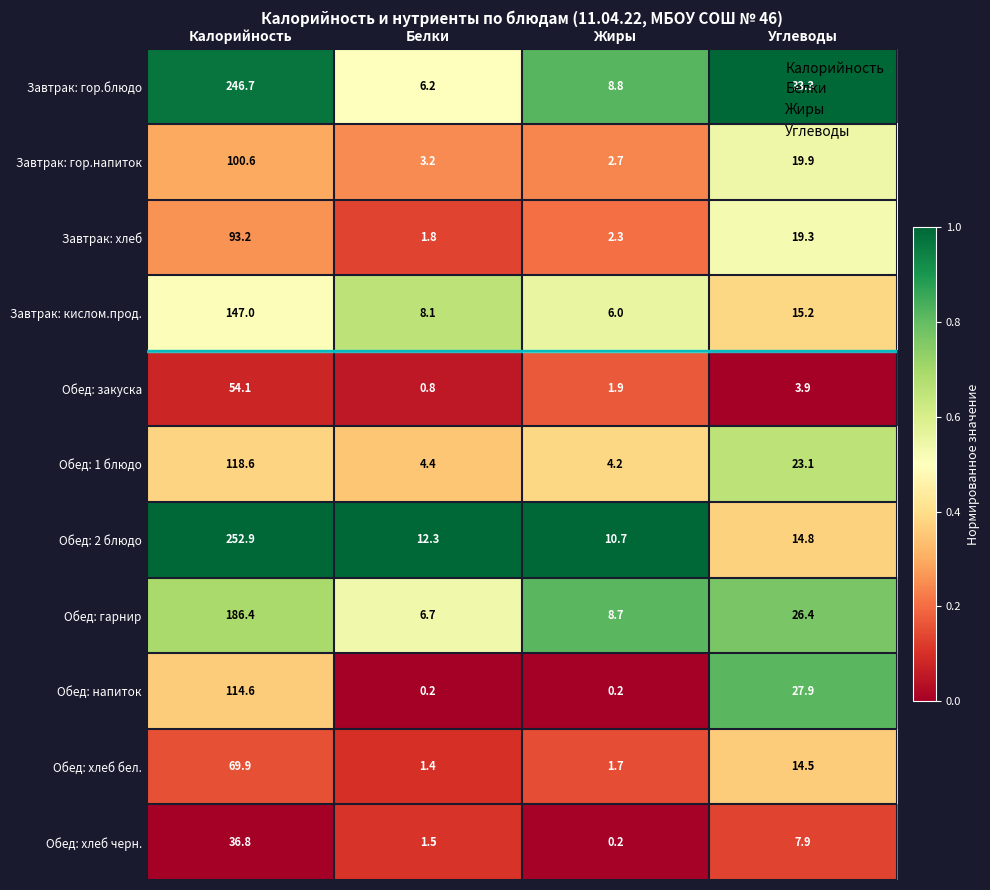

Which series has the widest spread of values?

Обед: 2 блюдо